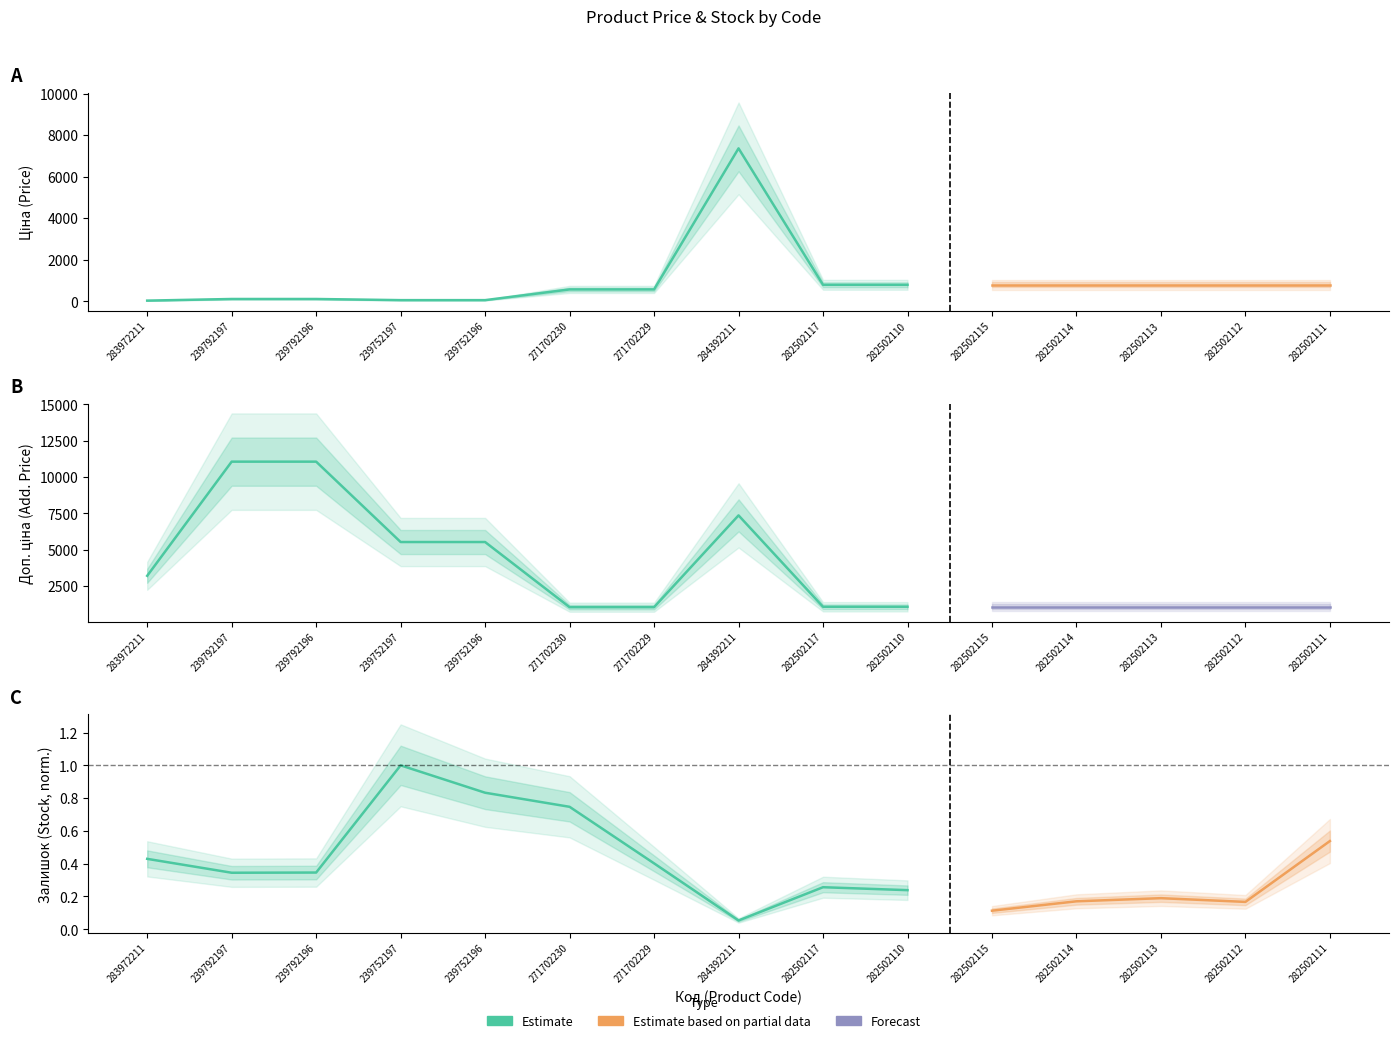

True or false: Ціна has more than 0 points higher than both neighbors.

True